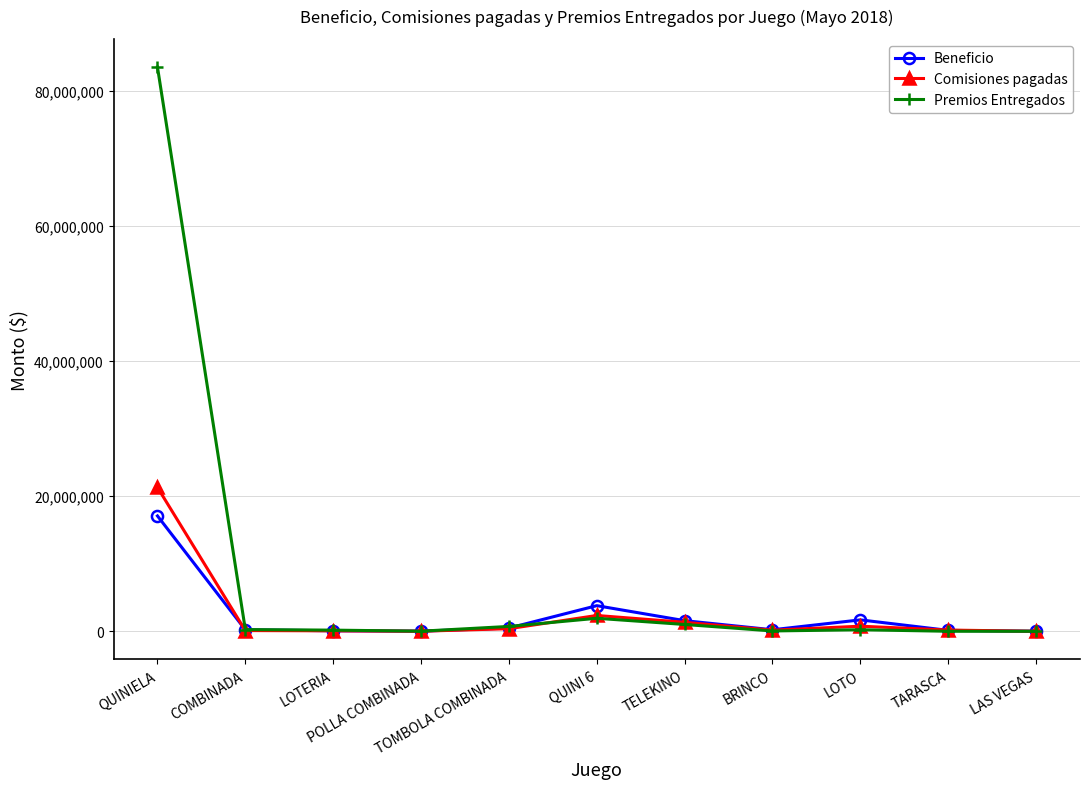

Where does the Beneficio series first go above 221791?

QUINIELA